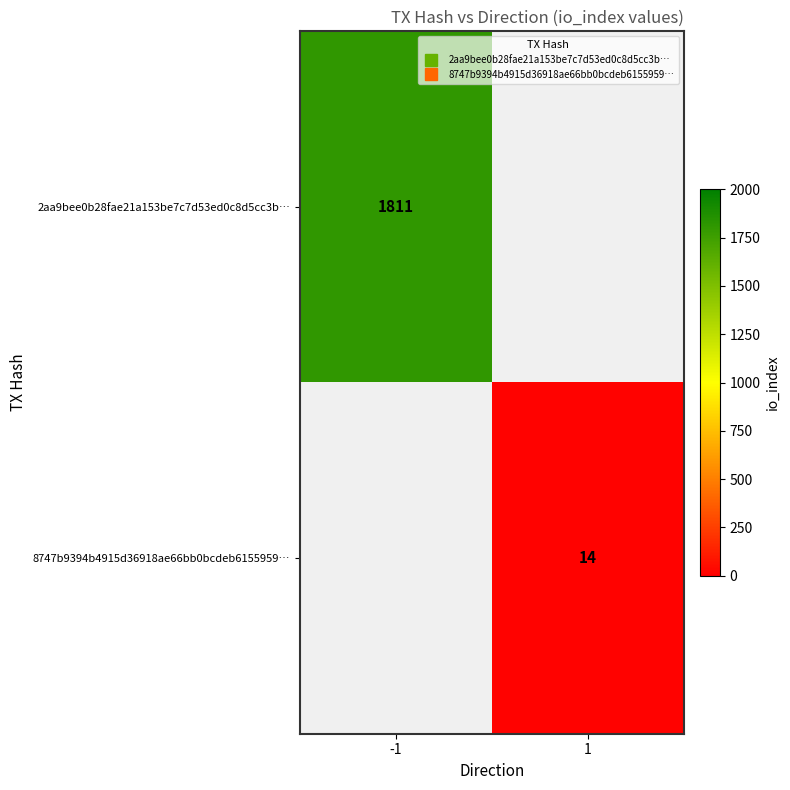

At which category does the chart reach its peak across all series?

-1